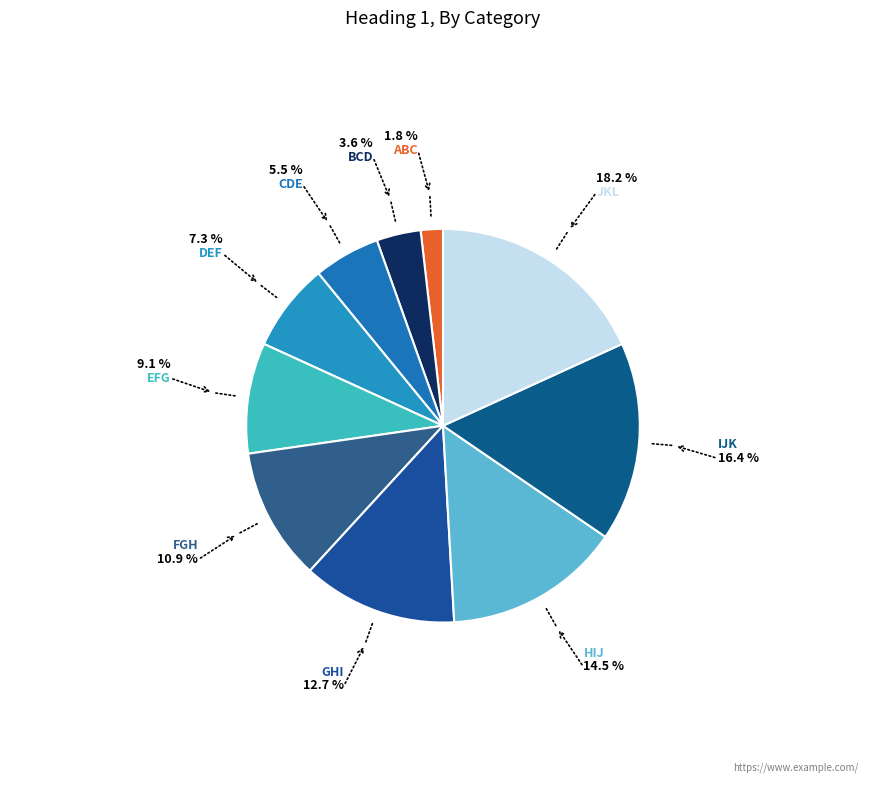

What is the smallest slice in the pie chart?

ABC